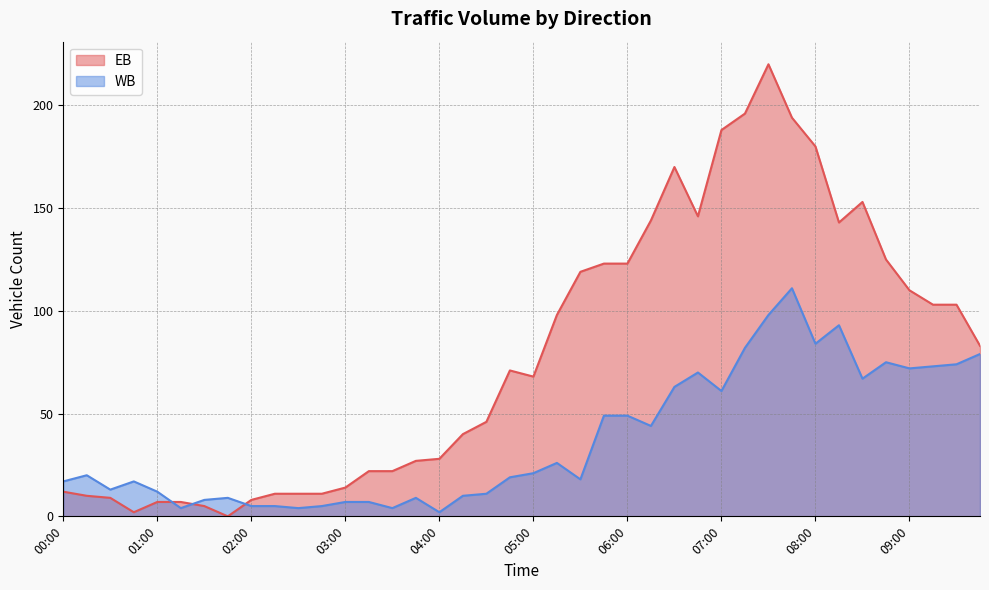

How many data points in WB are less than 20?

20